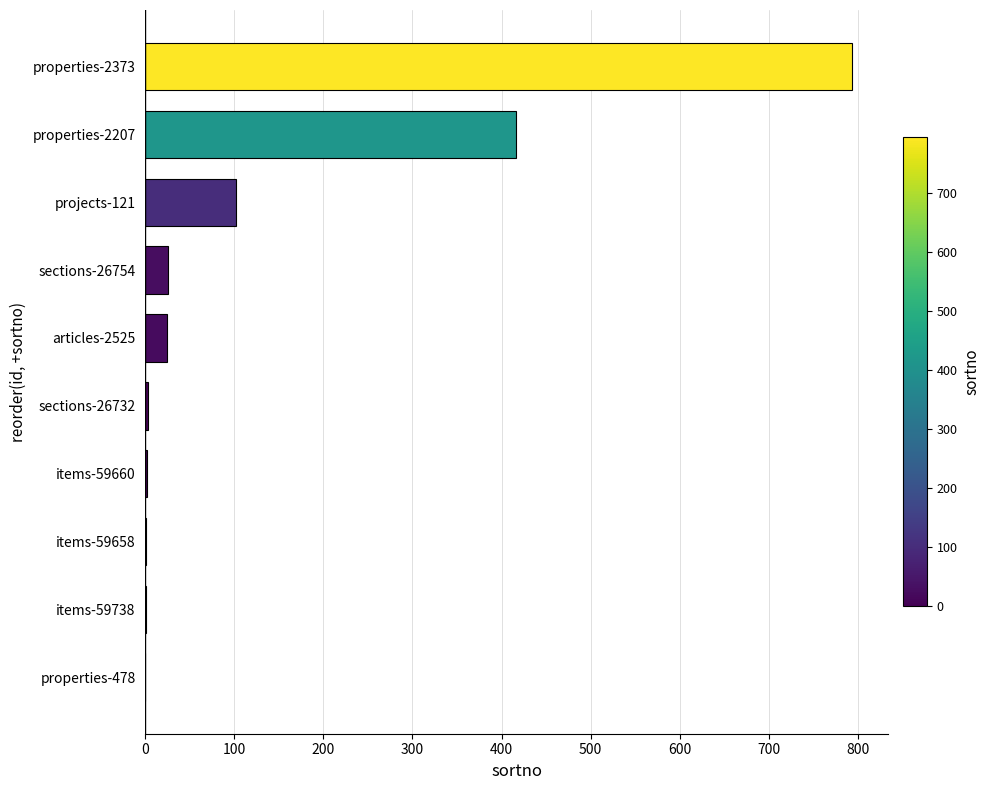

Between sections-26754 and properties-2373, which is larger?

properties-2373